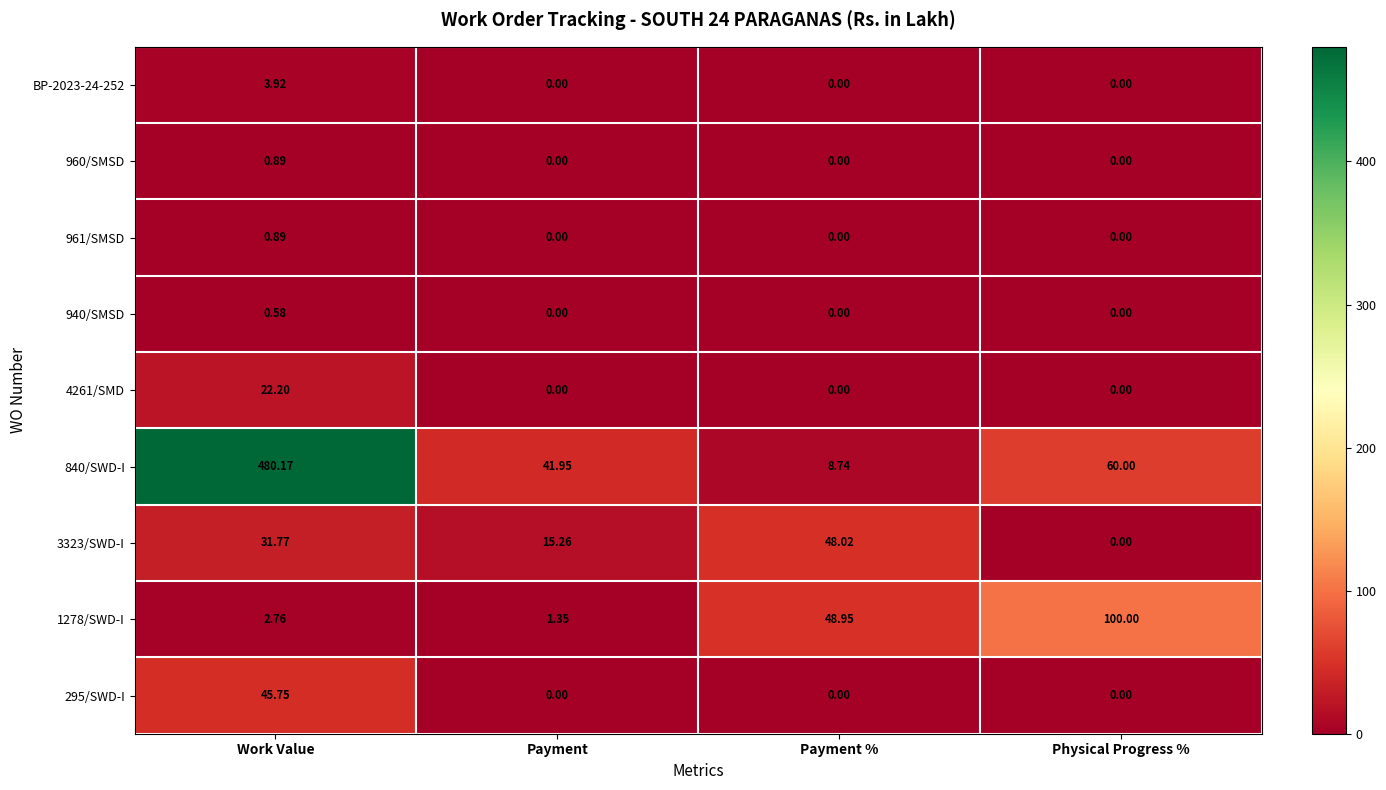

Which series has the largest range (max minus min)?

840/SWD-I